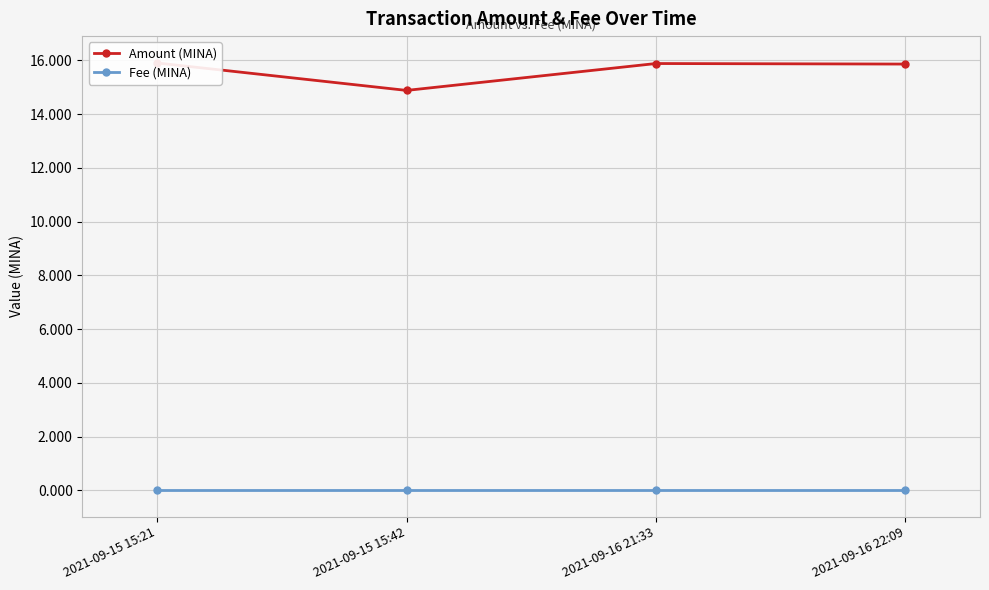

Is it true that Amount (MINA) equals 3.2 at 2021-09-16 21:33?

False